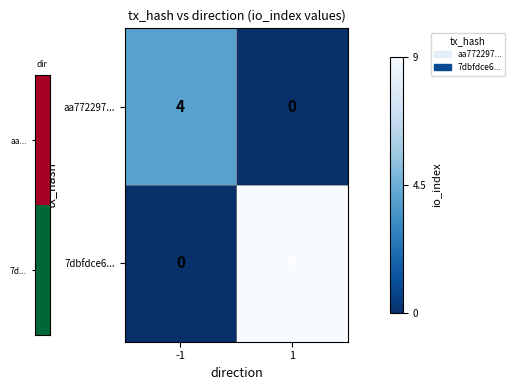

Rank the series at 1 from highest to lowest value.

7dbfdce6..., aa772297...